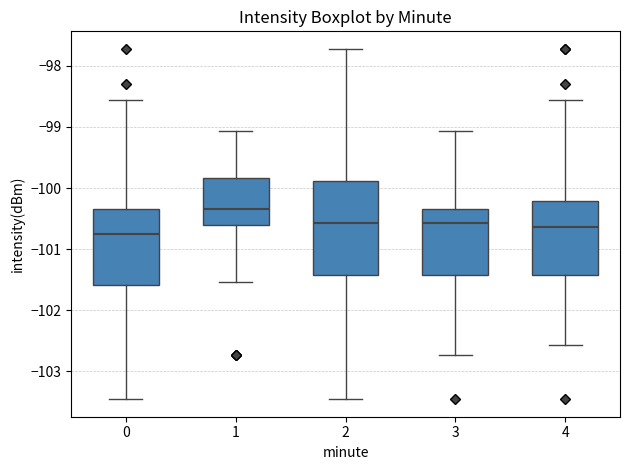

Which box's median line is the highest?

1